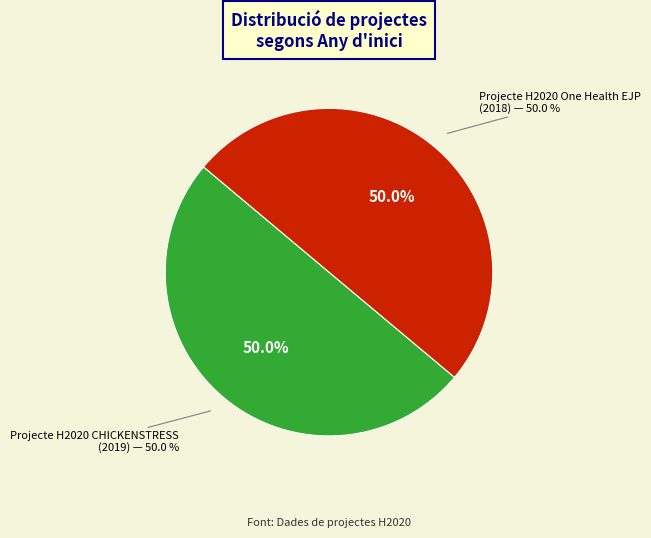

Combined, do Projecte H2020 CHICKENSTRESS and Projecte H2020 One Health EJP account for over 50%?

Yes